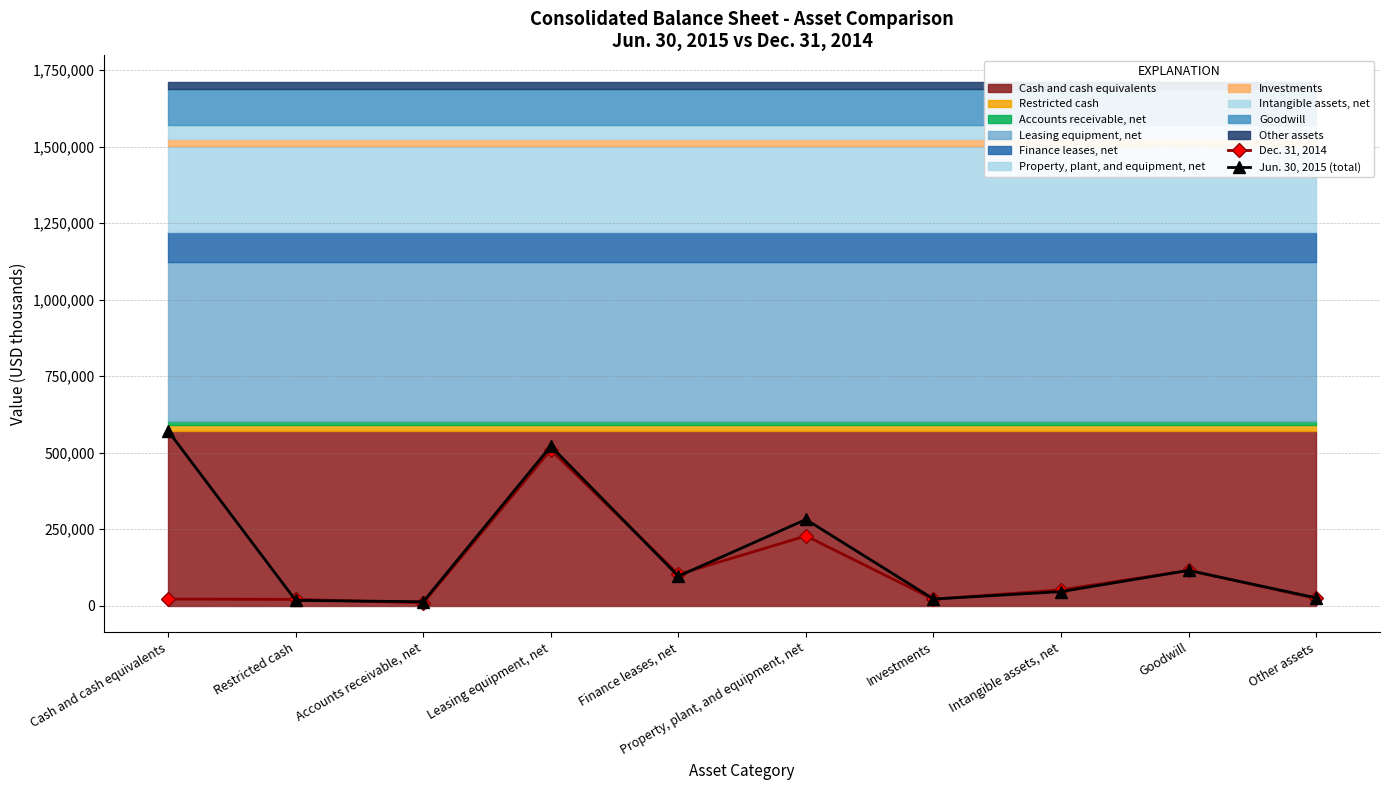

Count the number of categories in the chart.

10